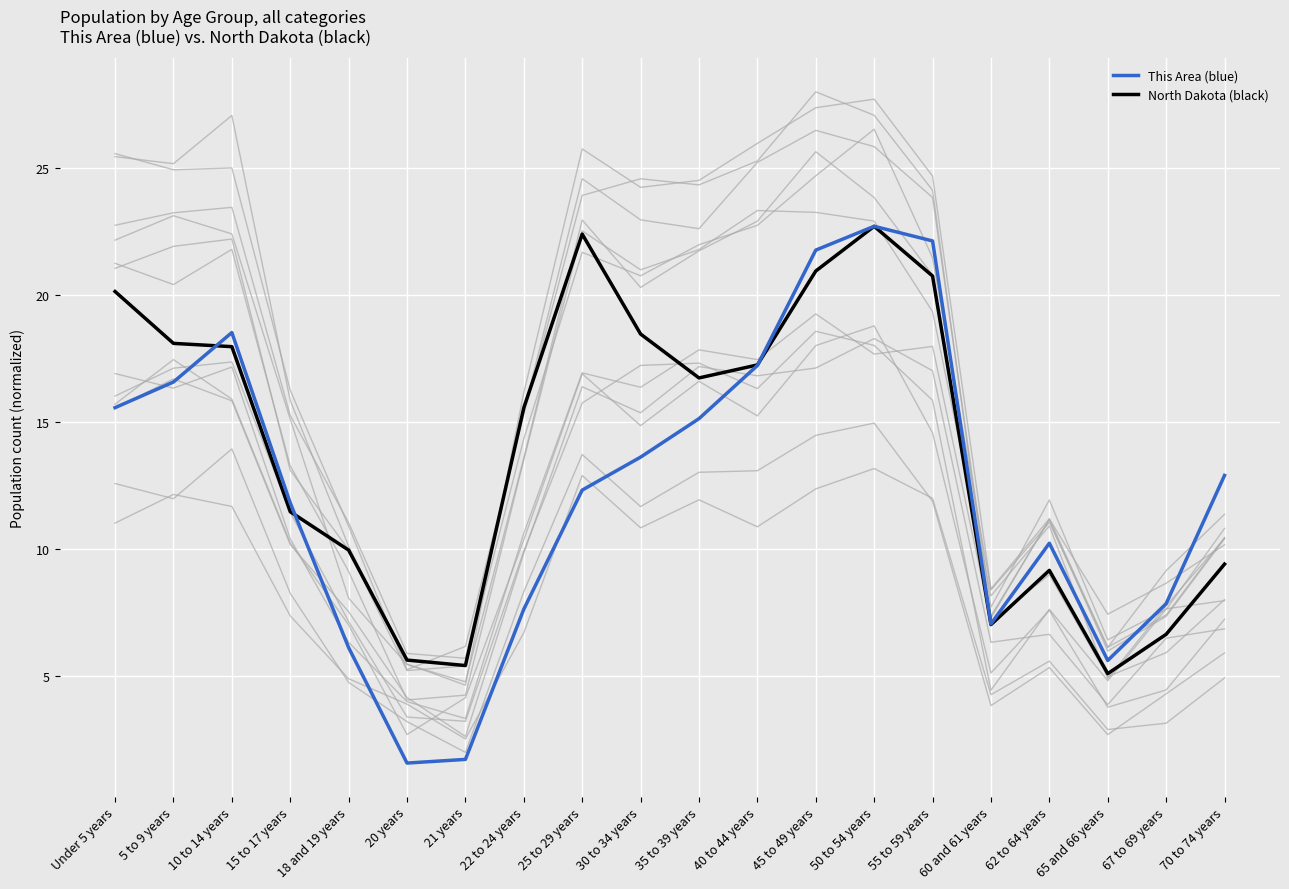

In North Dakota, how many points are higher than both neighbors (excluding endpoints)?

3